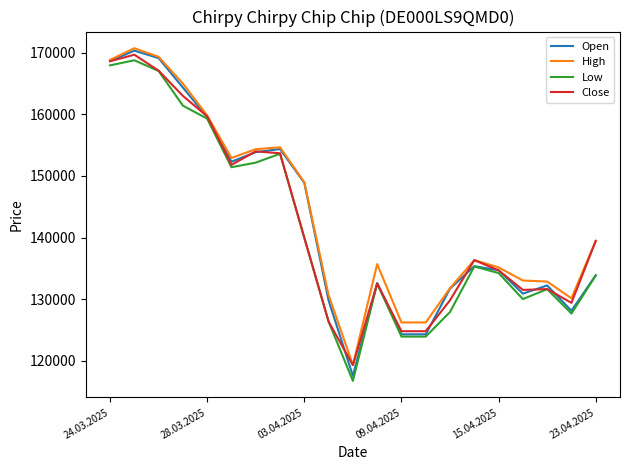

What is the maximum value for High?

170726